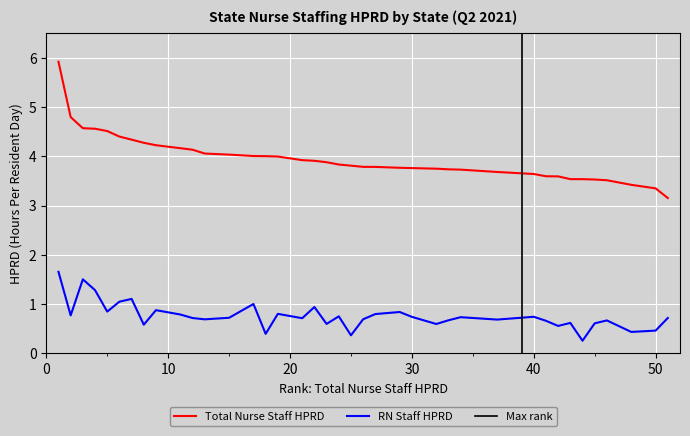

At how many categories does at least one series exceed 4?

15